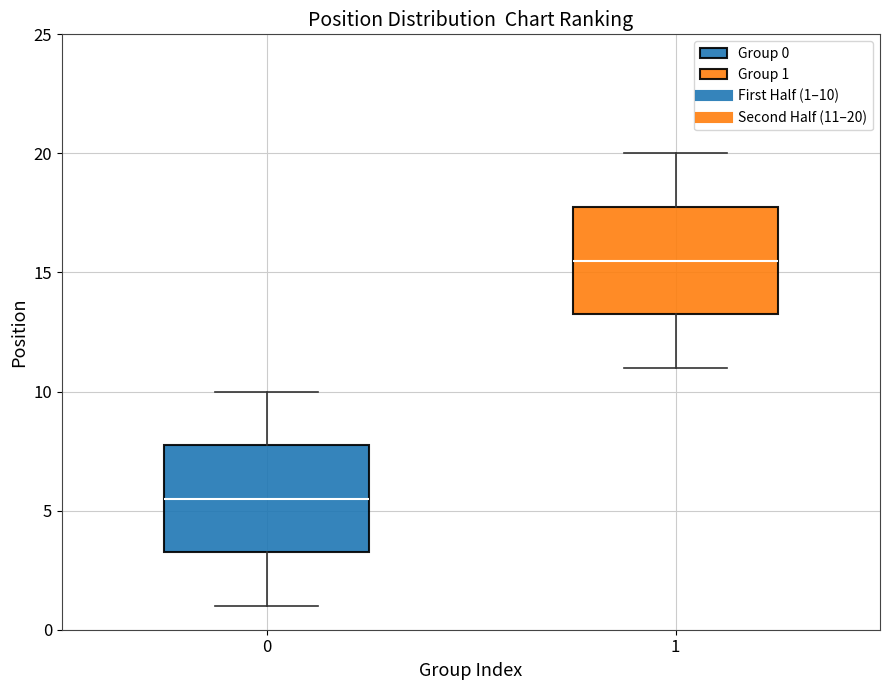

Reading left to right, transcribe this box plot: for each box, give where its median line is, the range the box spans, and where its two whiskers end, as read against the y-axis. The values are not printed on the chart, so give them approximately, as read against the axis.

0: median 5.5, box 3.5 to 8.0, whiskers 1.0 to 10.0
1: median 15.5, box 13.5 to 18.0, whiskers 11.0 to 20.0